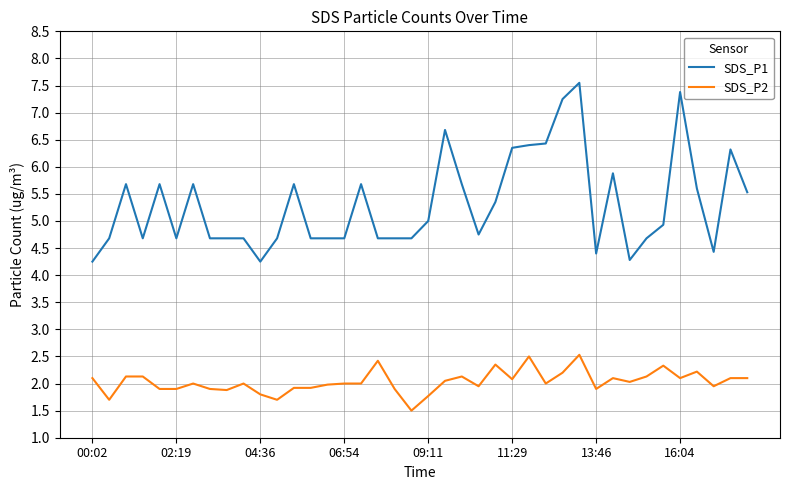

Rank the series by their maximum value, from highest to lowest.

SDS_P1, SDS_P2